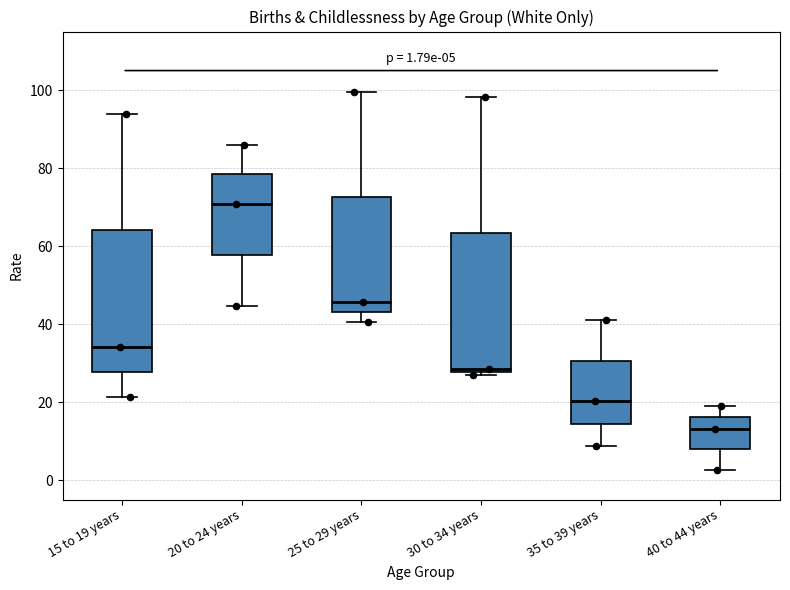

Which box has the highest median line?

20 to 24 years